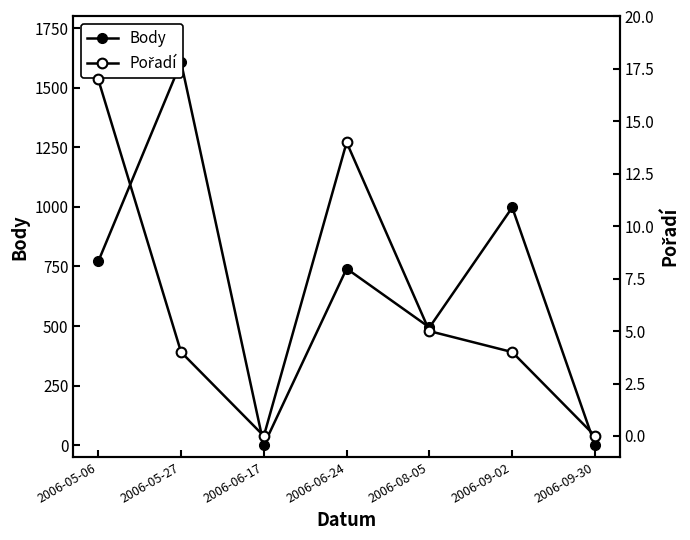

What is the value of the Pořadí point at the 5th from the left?

5